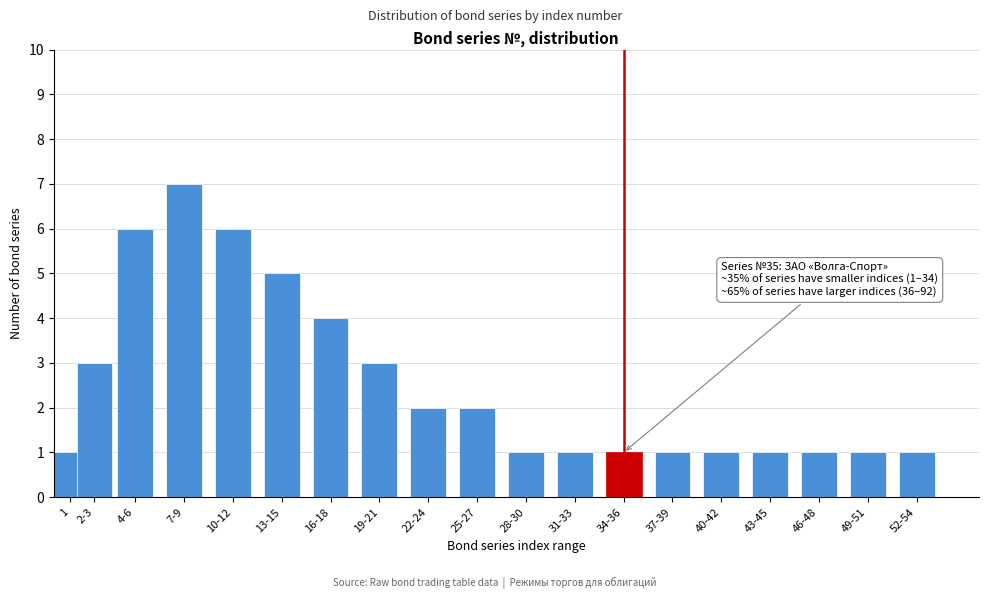

Reading right to left, list all the values displayed in this chart.

52-54=1	49-51=1	46-48=1	43-45=1	40-42=1	37-39=1	34-36=1	31-33=1	28-30=1	25-27=2	22-24=2	19-21=3	16-18=4	13-15=5	10-12=6	7-9=7	4-6=6	2-3=3	1=1